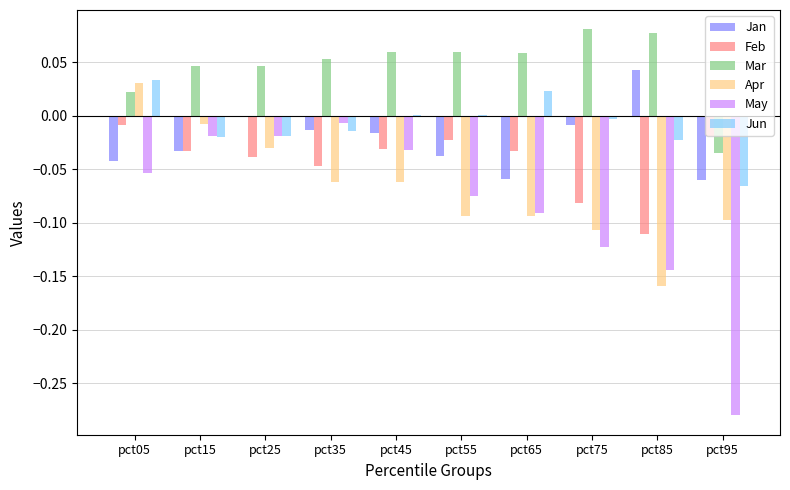

Which series changed the most between pct05 and pct35?

Apr